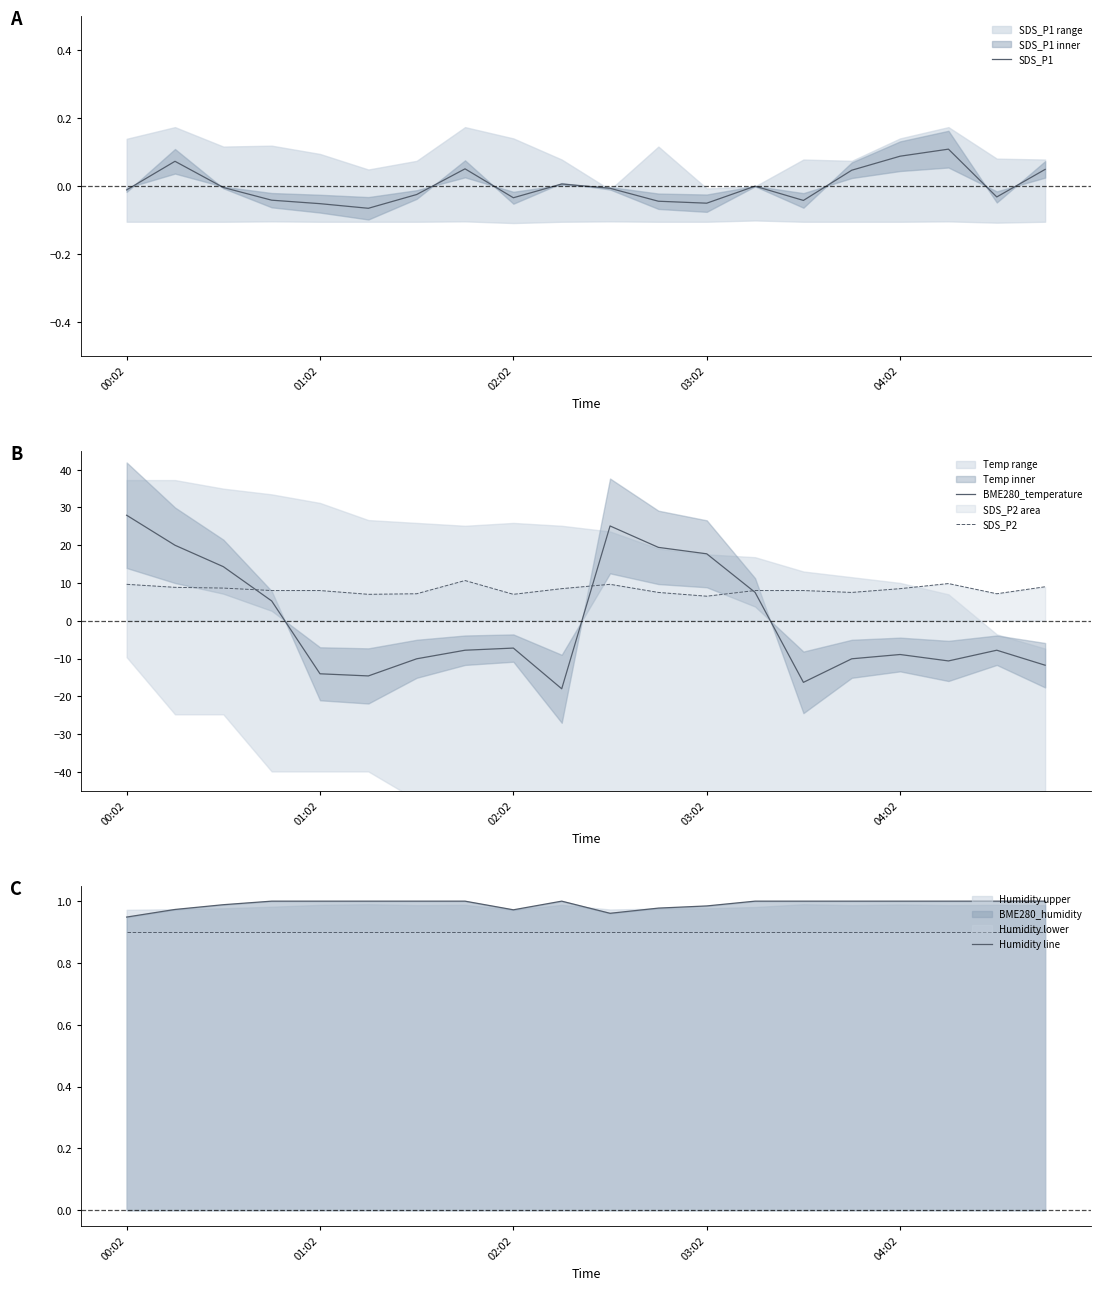

True or false: SDS_P2 and SDS_P1 cross at least once.

False